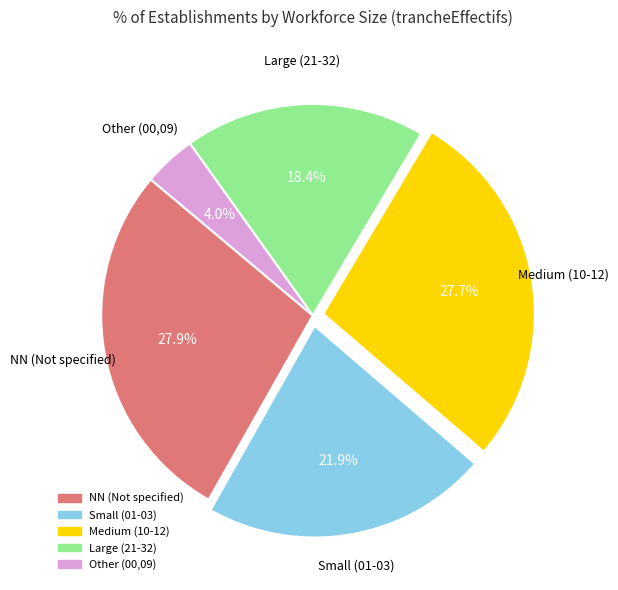

Is there a majority slice in this chart?

No